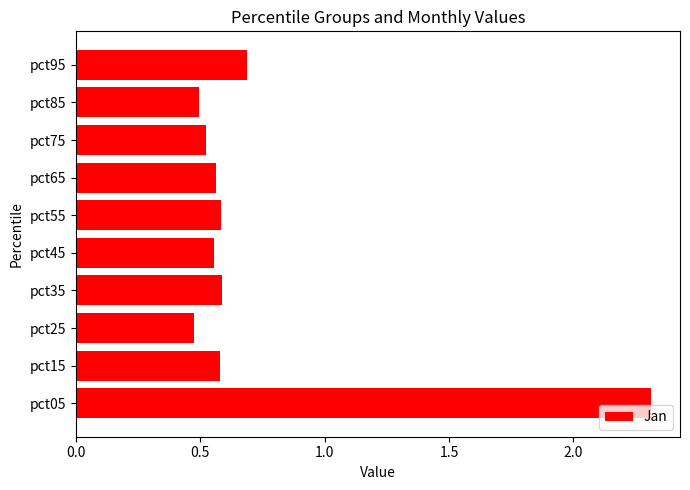

How many values are between 0 and 1?

9